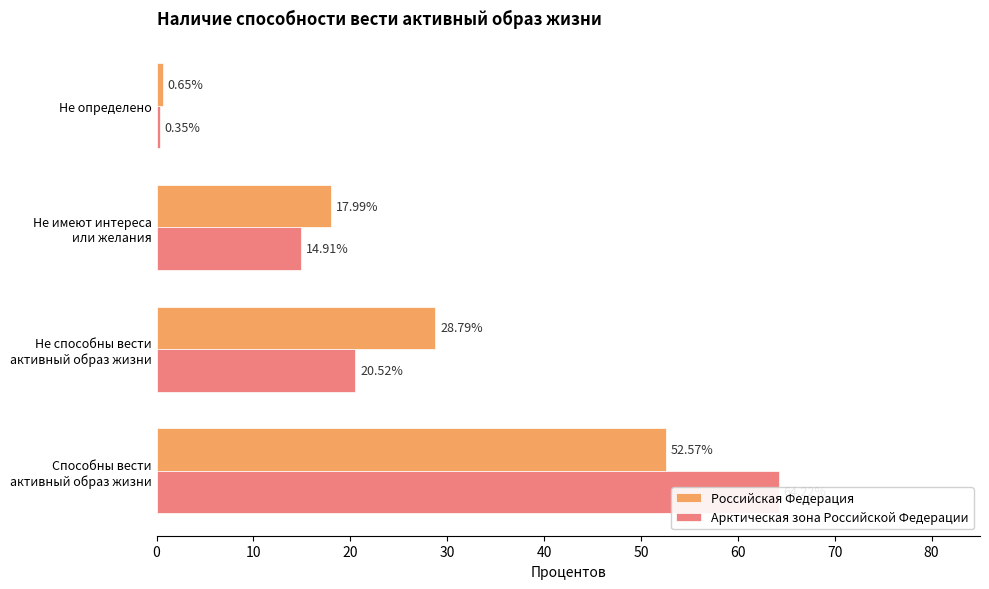

What are all the series names shown in the legend?

Российская Федерация, Арктическая зона Российской Федерации